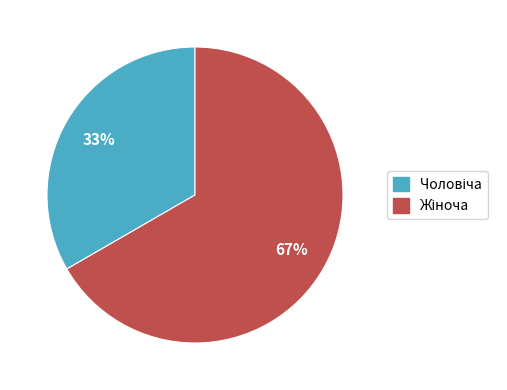

To the nearest percent, what is the average slice percentage?

50%